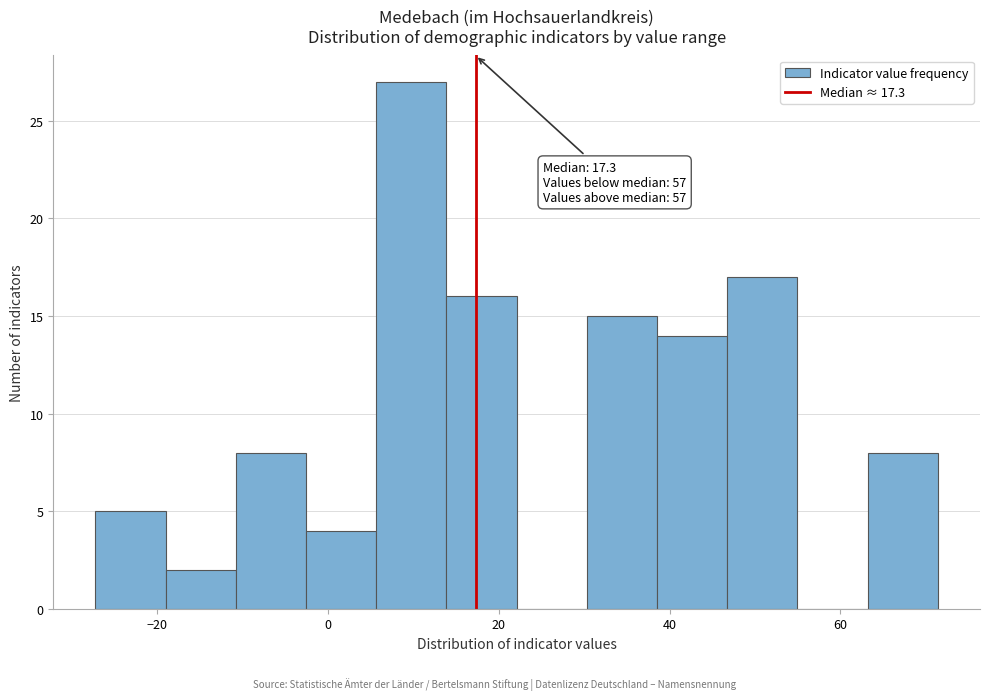

Over which range of the x-axis is the bar tallest?

6 to 14